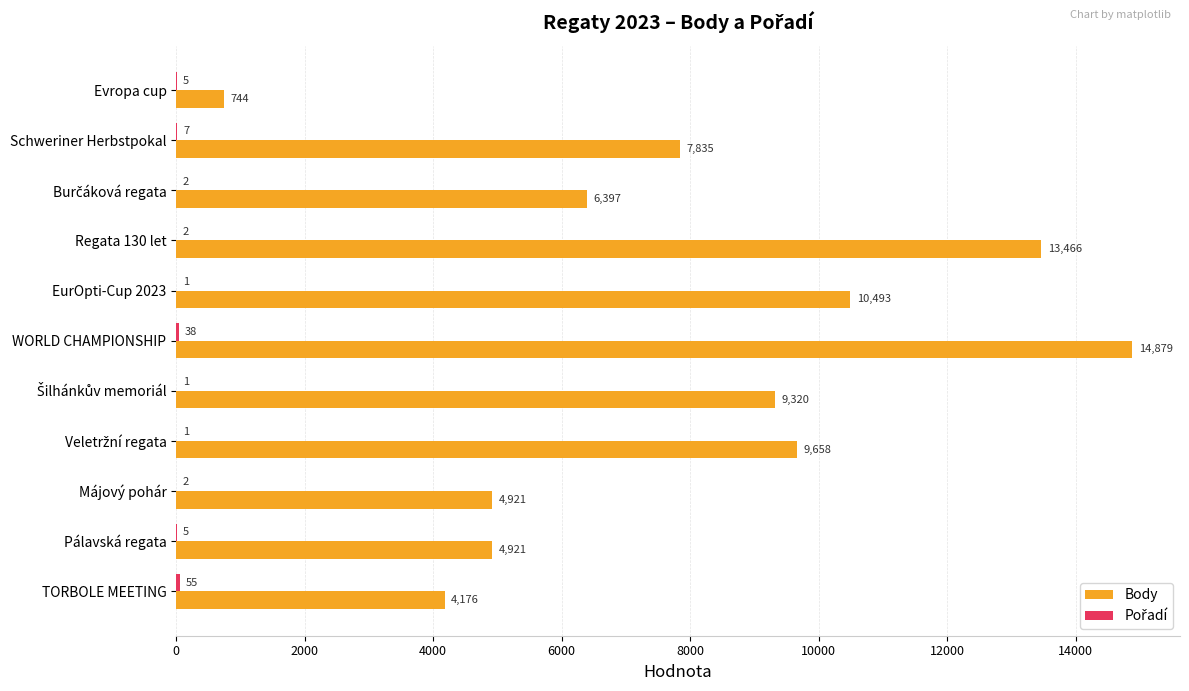

Which series has the largest total across all categories?

Body